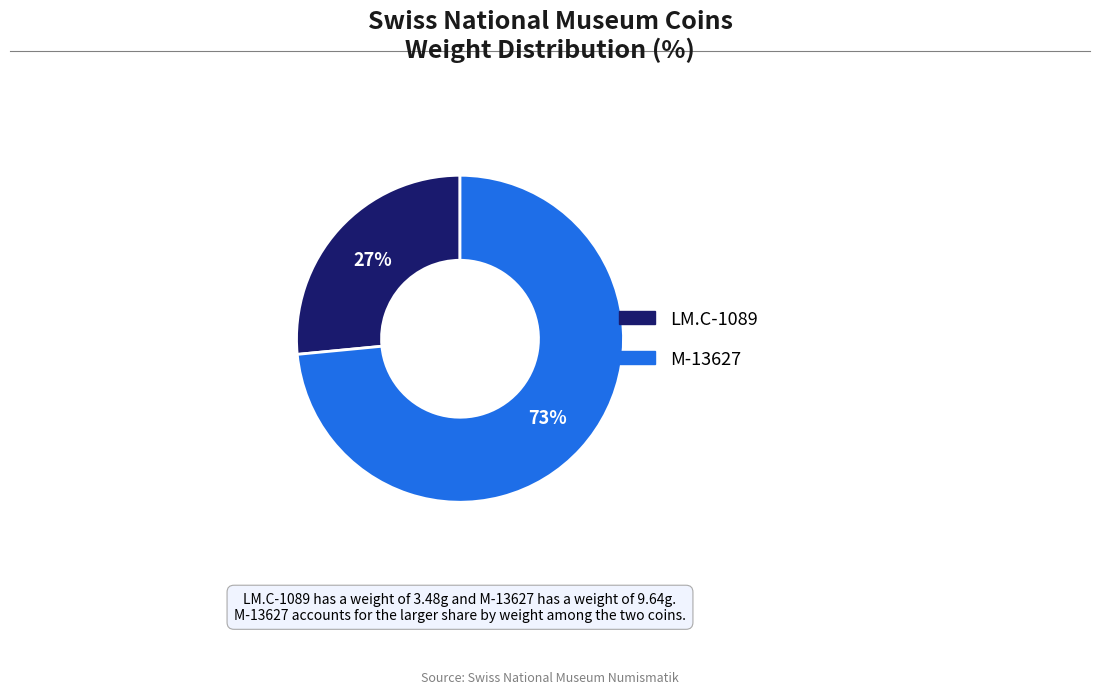

The LM.C-1089 slice represents 27% of the pie. True or false?

True